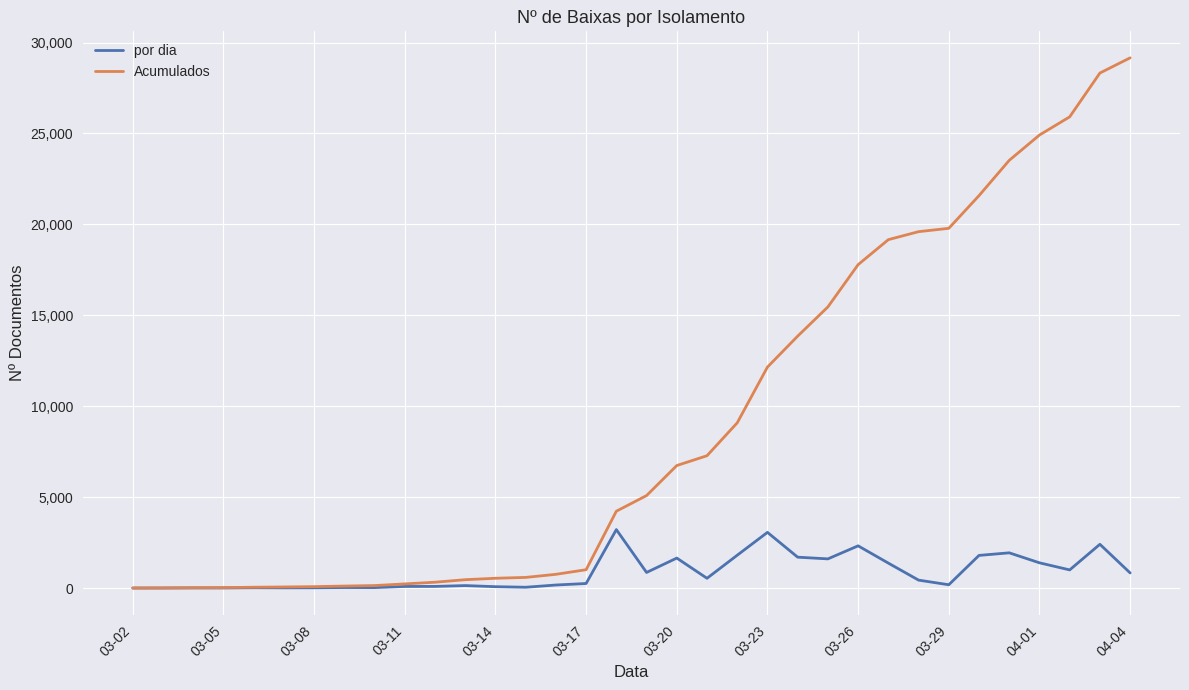

List the series in order of their peak value, highest first.

Acumulados, por dia